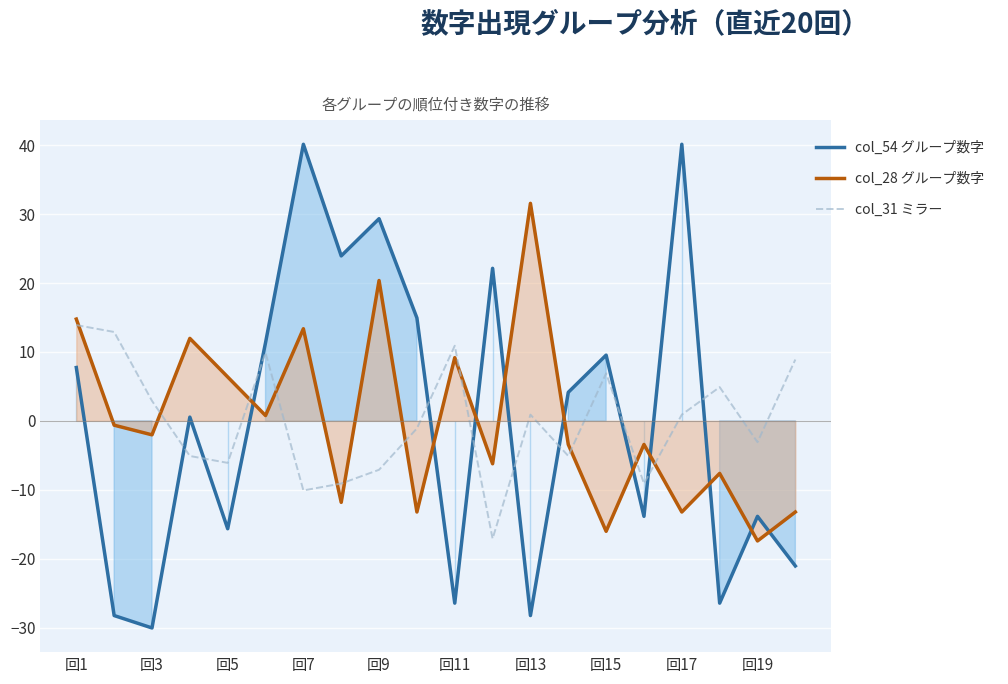

In col_31 ミラー, how many points are lower than both neighbors (excluding endpoints)?

6